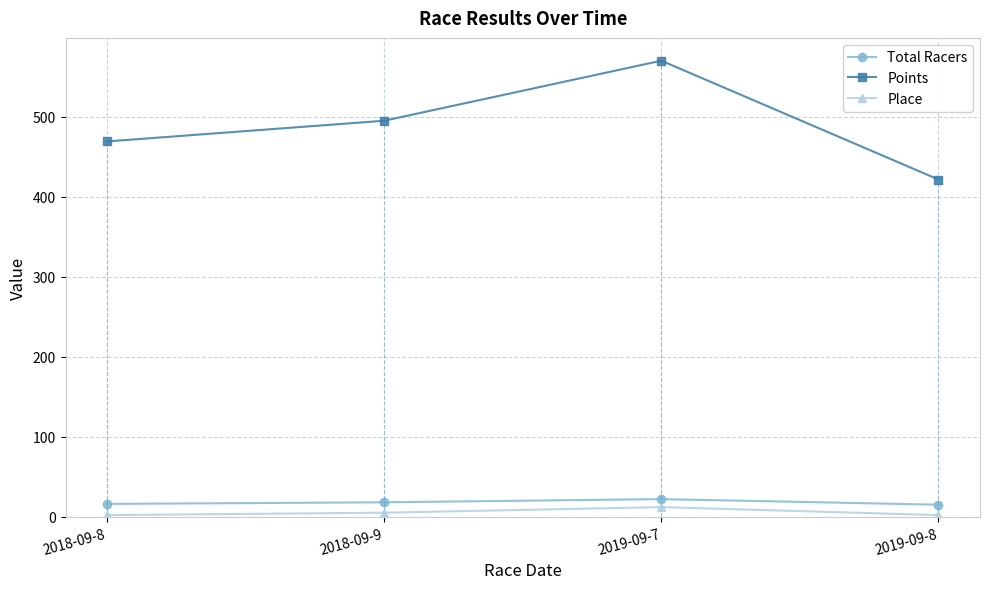

True or false: Total Racers and Points intersect in this chart.

False